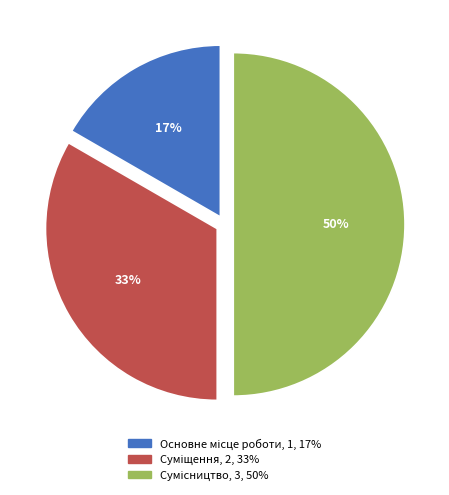

To the nearest percent, what is the difference between the largest and smallest slice percentages?

33%